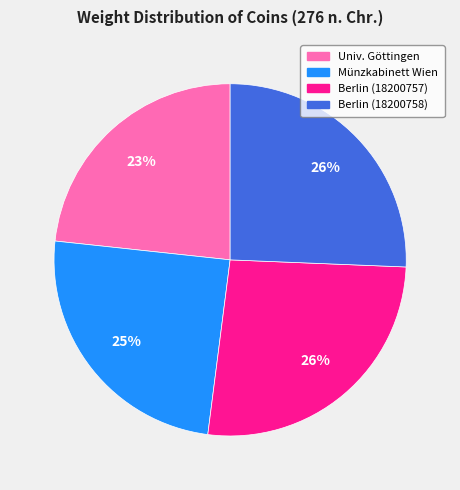

To the nearest percent, what is the difference between the largest and smallest slice percentages?

3%